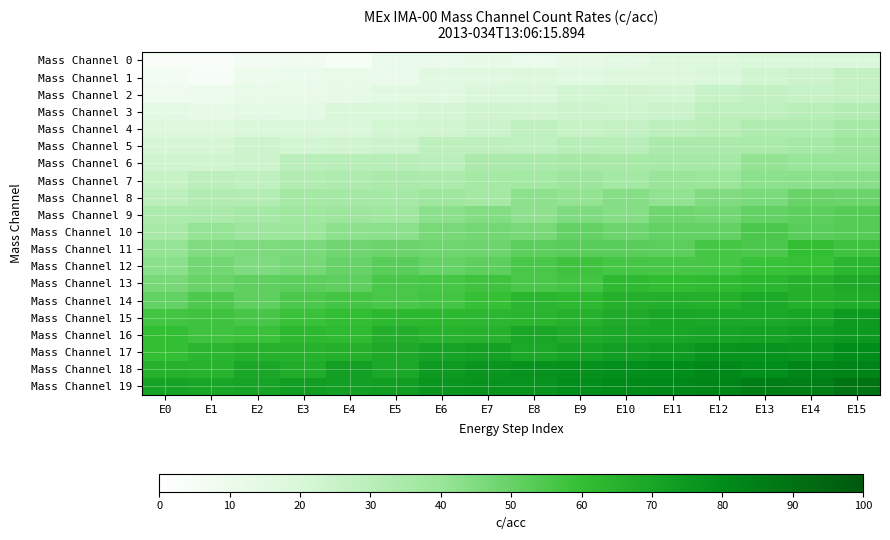

Between E8 and E12, which is larger?

E12